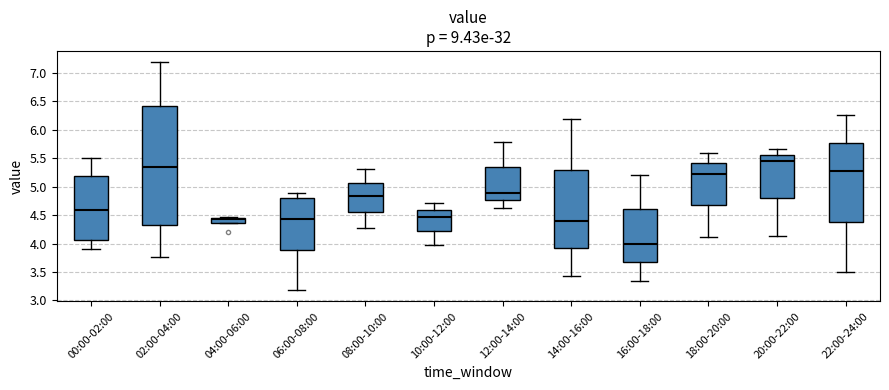

Which box is the tallest, from its lower edge to its upper edge?

02:00-04:00